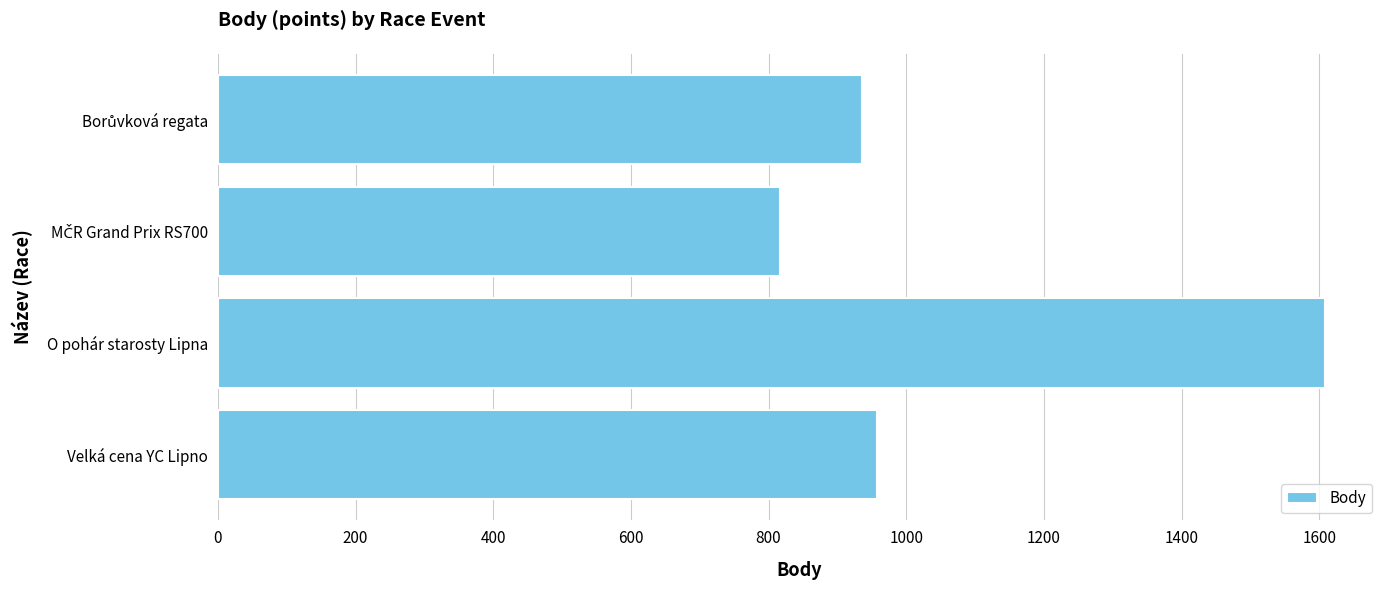

Reading top to bottom, list all the values displayed in this chart.

936	816	1608	957